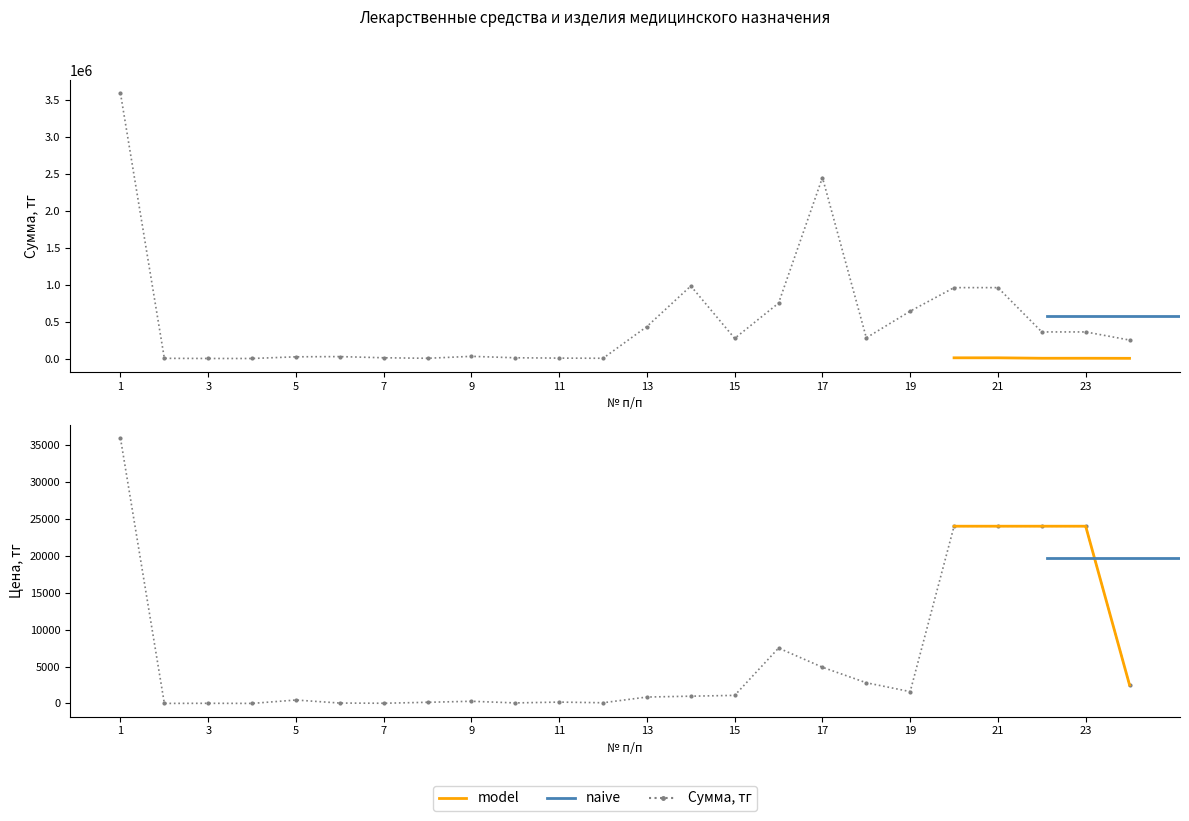

The value of Сумма, тг at 9 is 14822.0. True or false?

False